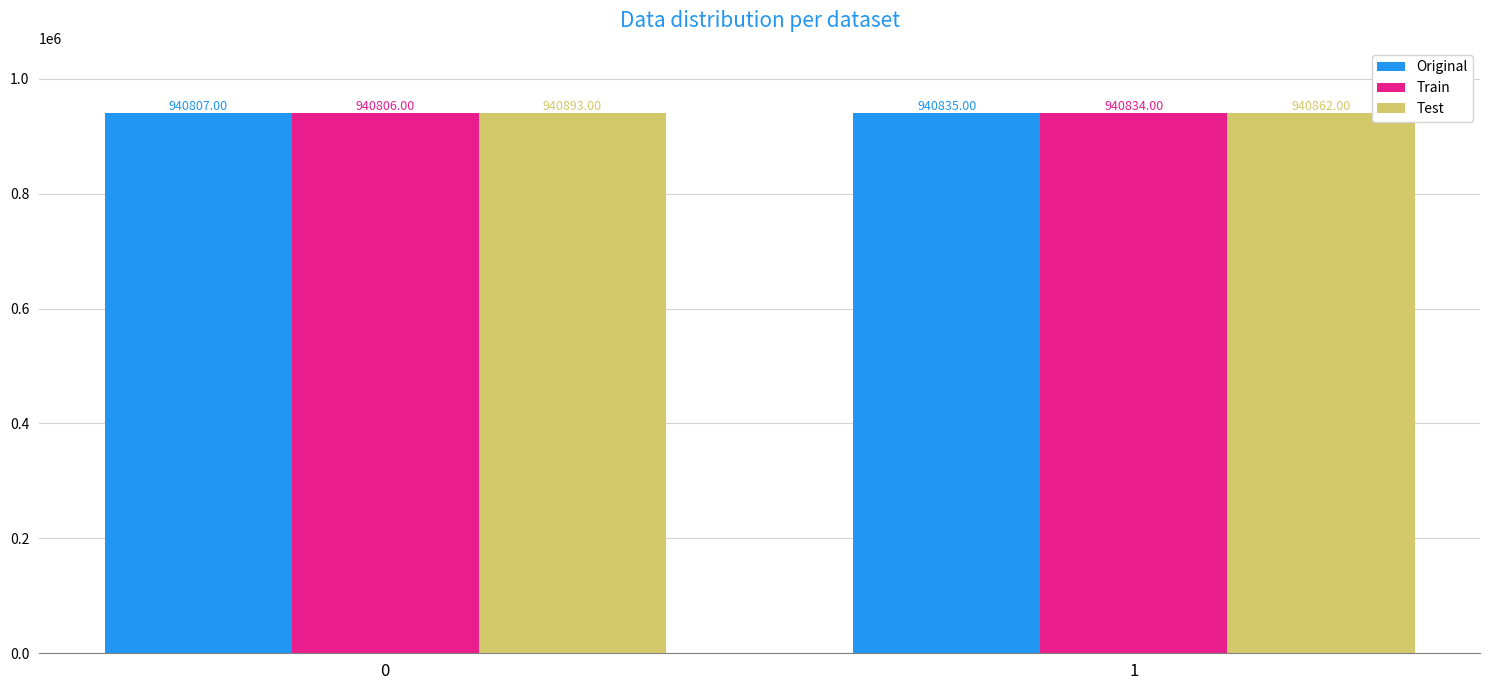

List the series in order of their peak value, highest first.

Test, Original, Train